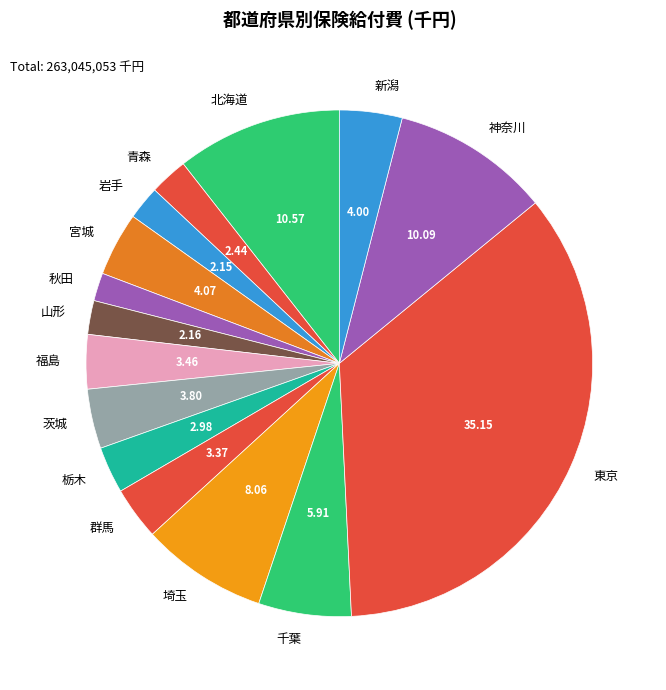

The 福島 slice represents 3% of the pie. True or false?

True